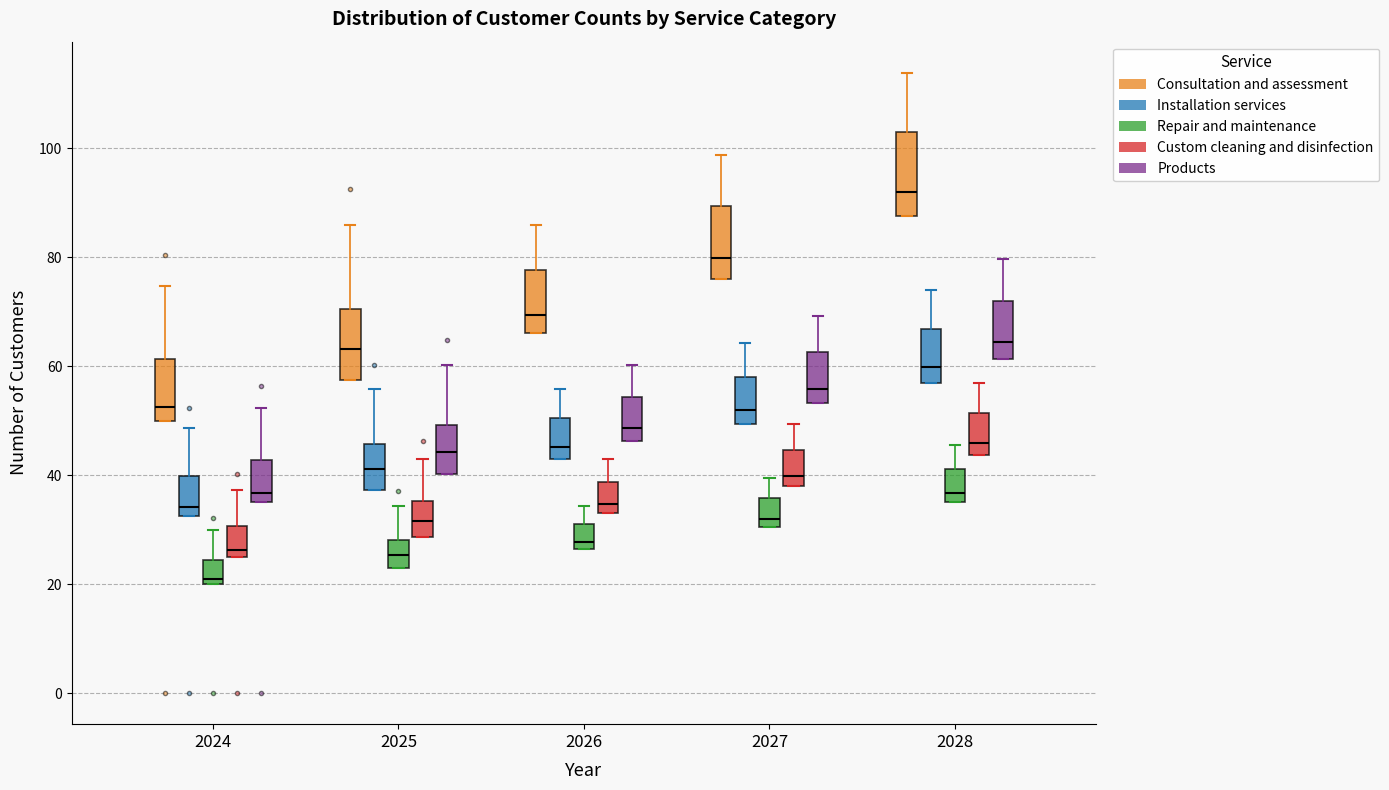

Reading left to right, transcribe this box plot: for each box, give where its median line is, the range the box spans, and where its two whiskers end, as read against the y-axis. The values are not printed on the chart, so give them approximately, as read against the axis.

2024 (Consultation and assessment): median 52, box 50 to 62, whiskers 50 to 74
2024 (Installation services): median 34, box 32 to 40, whiskers 32 to 48
2024 (Repair and maintenance): median 22, box 20 to 24, whiskers 20 to 30
2024 (Custom cleaning and disinfection): median 26 (just above the box's lower edge), box 26 to 30, whiskers 26 to 38
2024 (Products): median 36 (just above the box's lower edge), box 36 to 42, whiskers 36 to 52
2025 (Consultation and assessment): median 64, box 58 to 70, whiskers 58 to 86
2025 (Installation services): median 42, box 38 to 46, whiskers 38 to 56
2025 (Repair and maintenance): median 26, box 24 to 28, whiskers 24 to 34
2025 (Custom cleaning and disinfection): median 32, box 28 to 36, whiskers 28 to 42
2025 (Products): median 44, box 40 to 50, whiskers 40 to 60
2026 (Consultation and assessment): median 70, box 66 to 78, whiskers 66 to 86
2026 (Installation services): median 46, box 42 to 50, whiskers 42 to 56
2026 (Repair and maintenance): median 28, box 26 to 32, whiskers 26 to 34
2026 (Custom cleaning and disinfection): median 34 (just above the box's lower edge), box 34 to 38, whiskers 34 to 42
2026 (Products): median 48, box 46 to 54, whiskers 46 to 60
2027 (Consultation and assessment): median 80, box 76 to 90, whiskers 76 to 98
2027 (Installation services): median 52, box 50 to 58, whiskers 50 to 64
2027 (Repair and maintenance): median 32, box 30 to 36, whiskers 30 to 40
2027 (Custom cleaning and disinfection): median 40, box 38 to 44, whiskers 38 to 50
2027 (Products): median 56, box 54 to 62, whiskers 54 to 70
2028 (Consultation and assessment): median 92, box 88 to 102, whiskers 88 to 114
2028 (Installation services): median 60, box 56 to 66, whiskers 56 to 74
2028 (Repair and maintenance): median 36 (just above the box's lower edge), box 36 to 42, whiskers 36 to 46
2028 (Custom cleaning and disinfection): median 46, box 44 to 52, whiskers 44 to 56
2028 (Products): median 64, box 62 to 72, whiskers 62 to 80